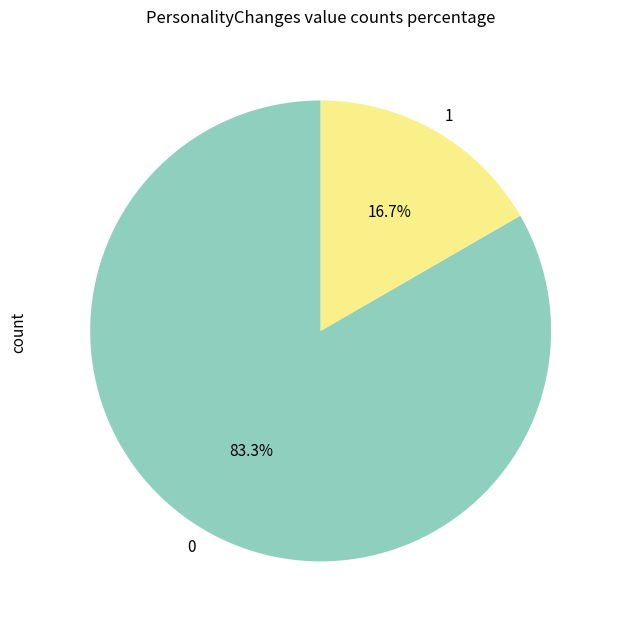

Rank the categories by value from lowest to highest.

1, 0